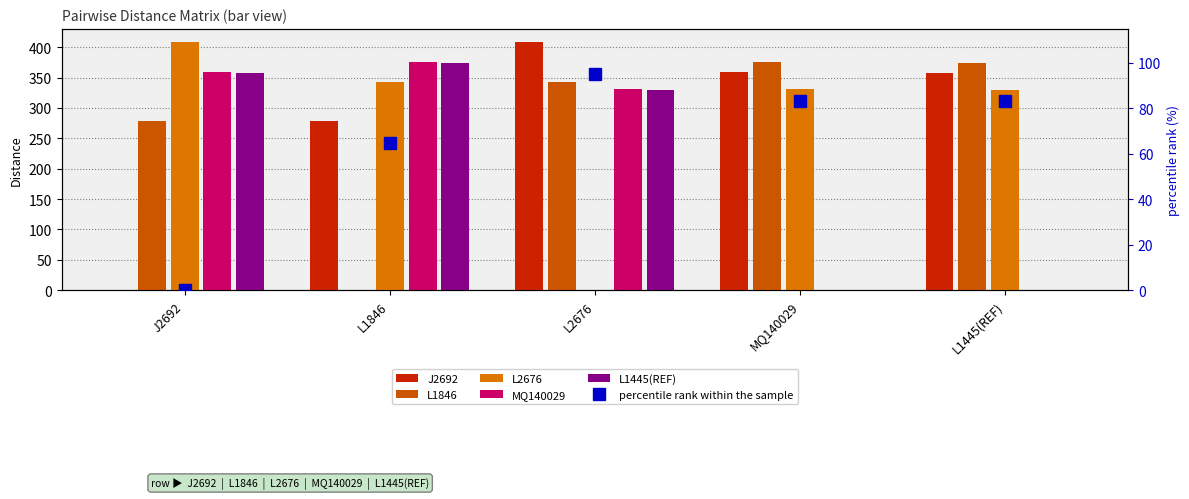

List the series in order of their peak value, highest first.

J2692, L2676, L1846, MQ140029, L1445(REF), percentile rank within the sample